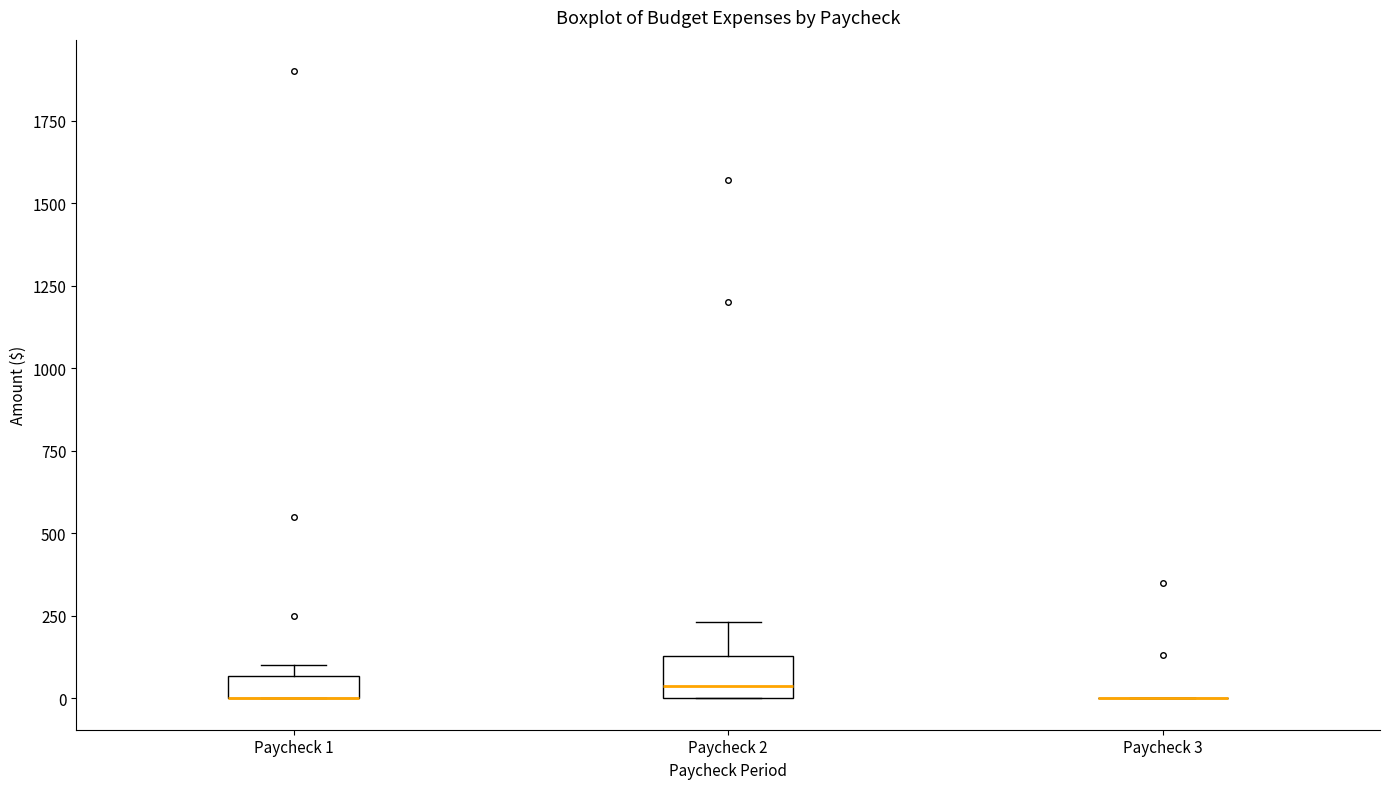

Comparing the boxes themselves (not the whiskers), which one is the tallest?

Paycheck 2